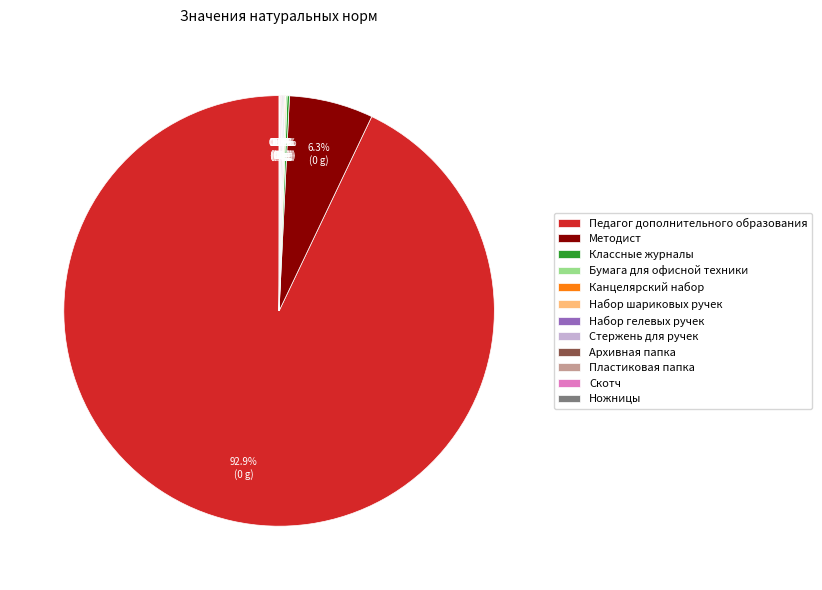

To the nearest percent, what is the difference between the largest and smallest slice percentages?

93%